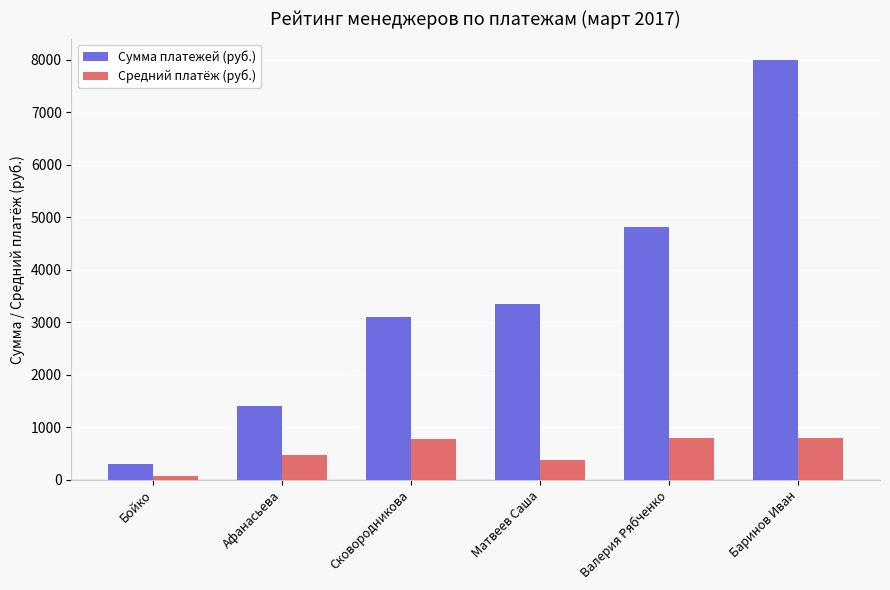

What is the highest value of the Сумма платежей (руб.) series?

8000.0